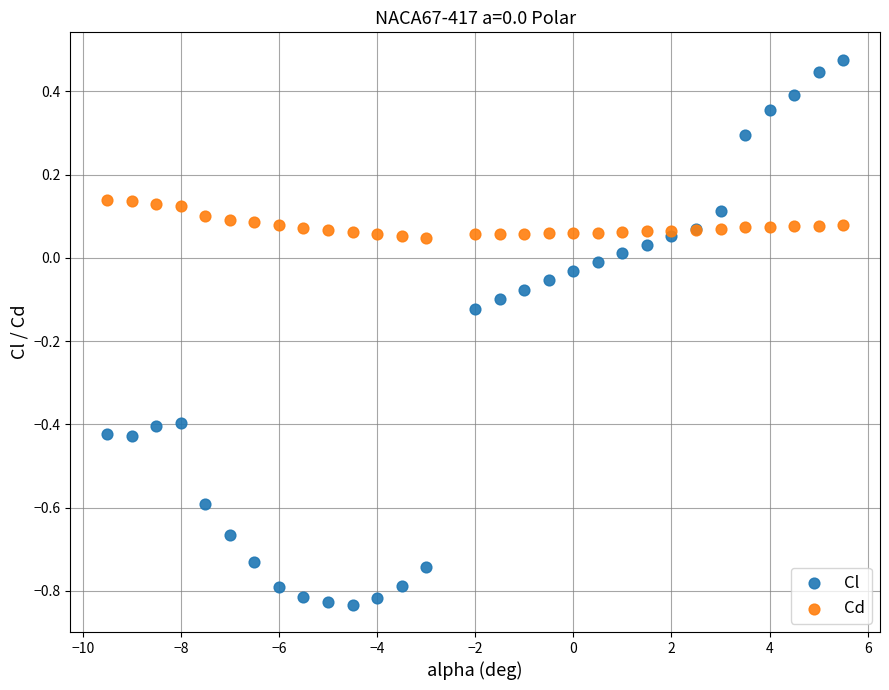

What are all the series names shown in the legend?

Cl, Cd